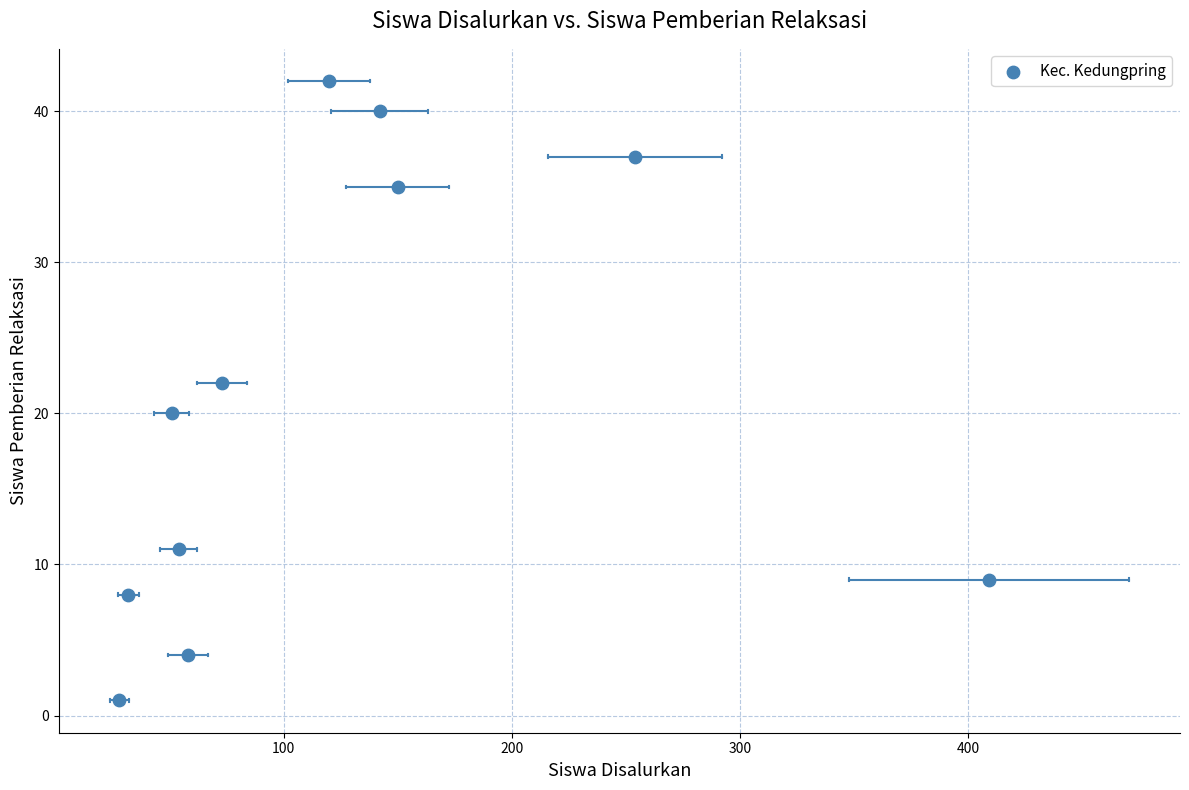

What is the average Y value?

21